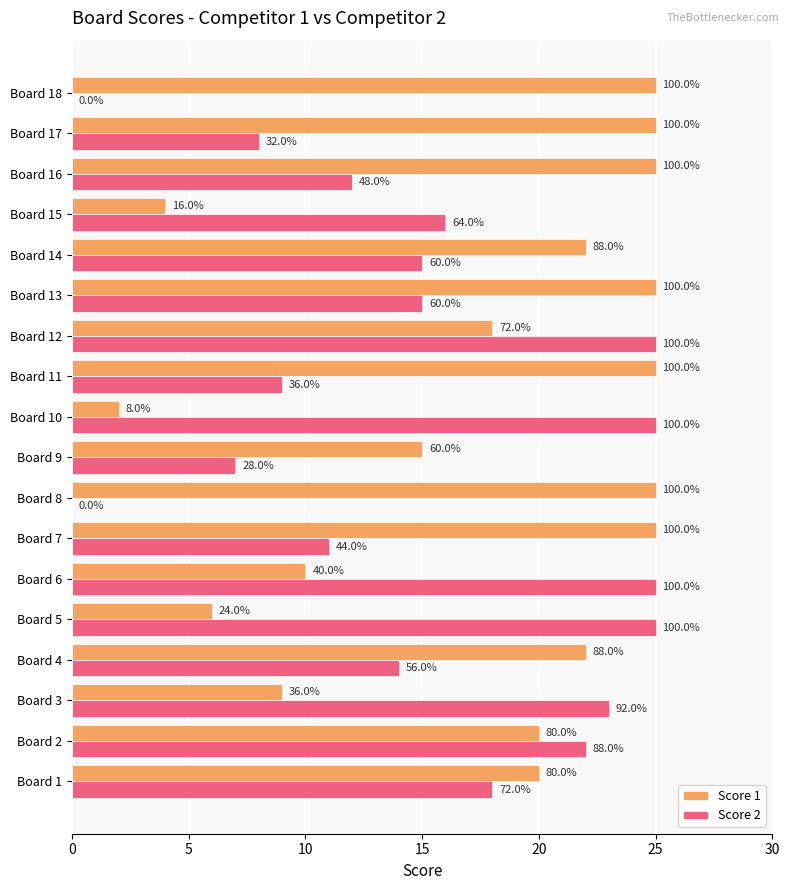

What are all the series names shown in the legend?

Score 1, Score 2